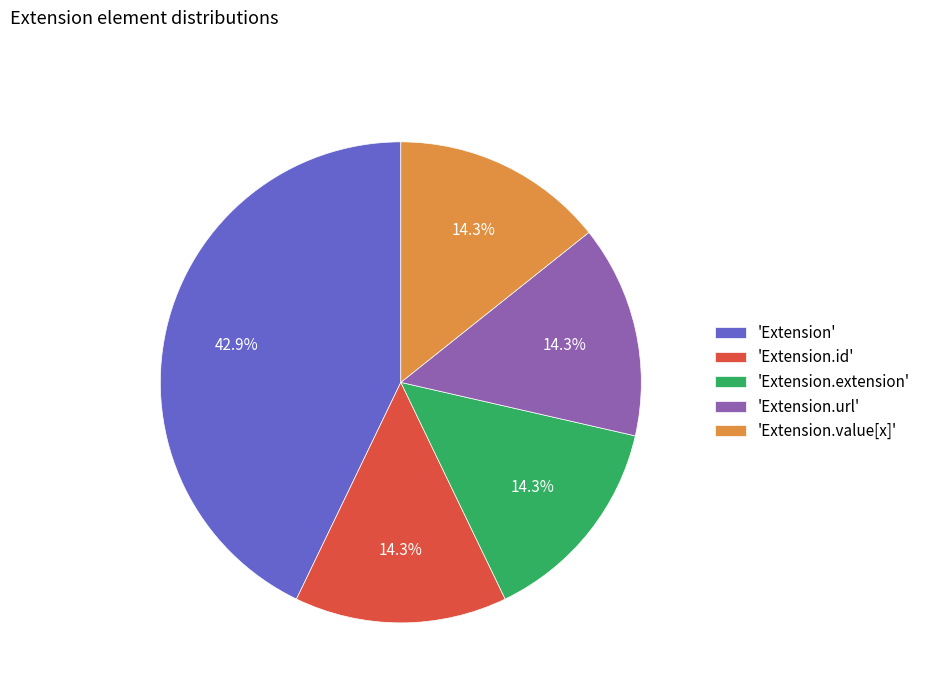

Count the number of slices in the pie.

5